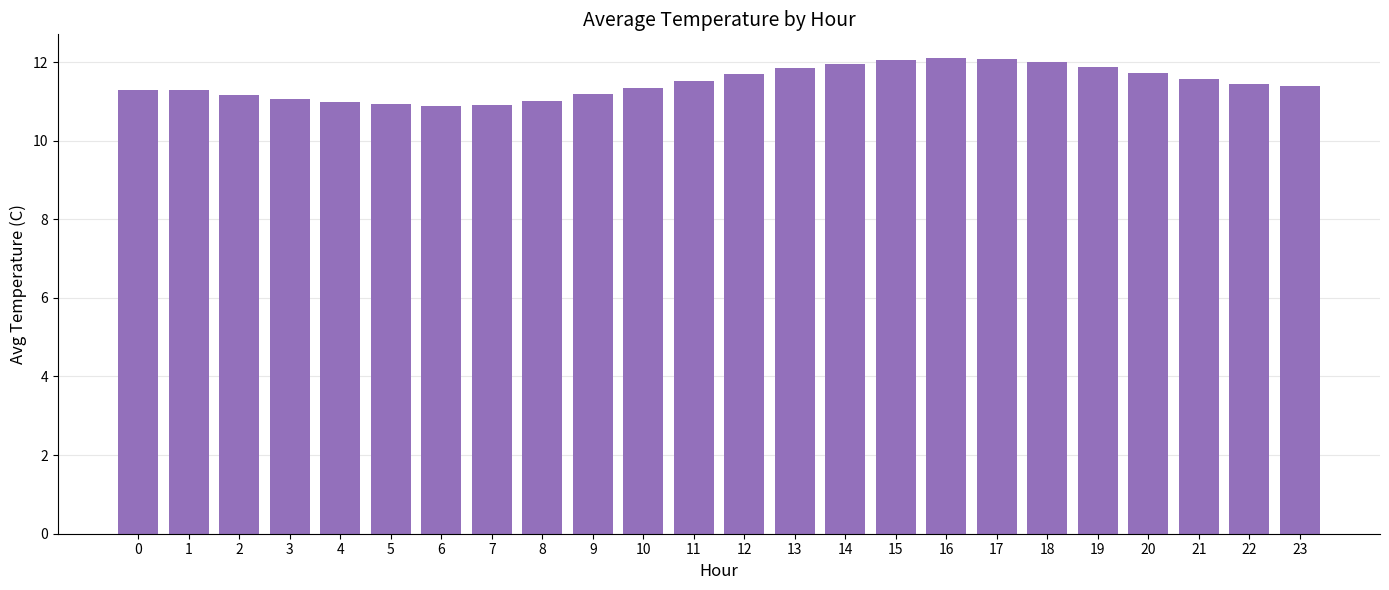

What is the value of the 10th bar from the left?

11.2